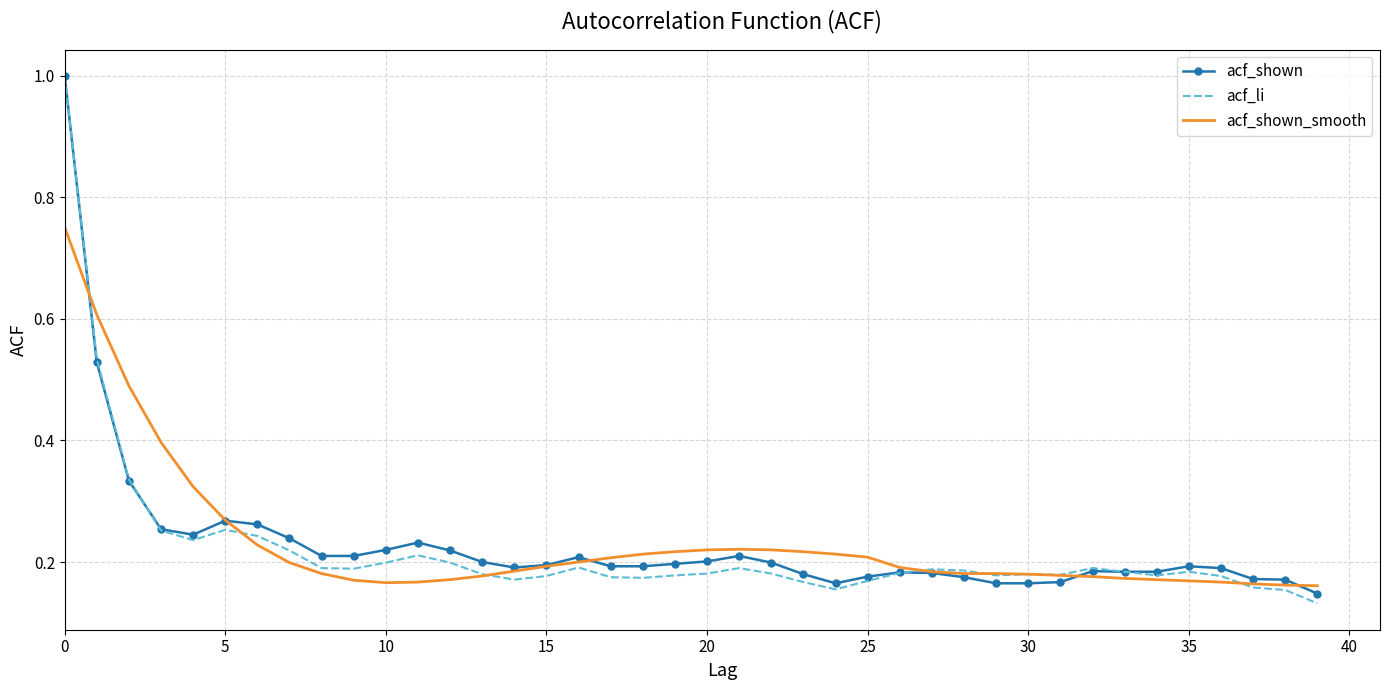

True or false: acf_shown and acf_li cross at least once.

True